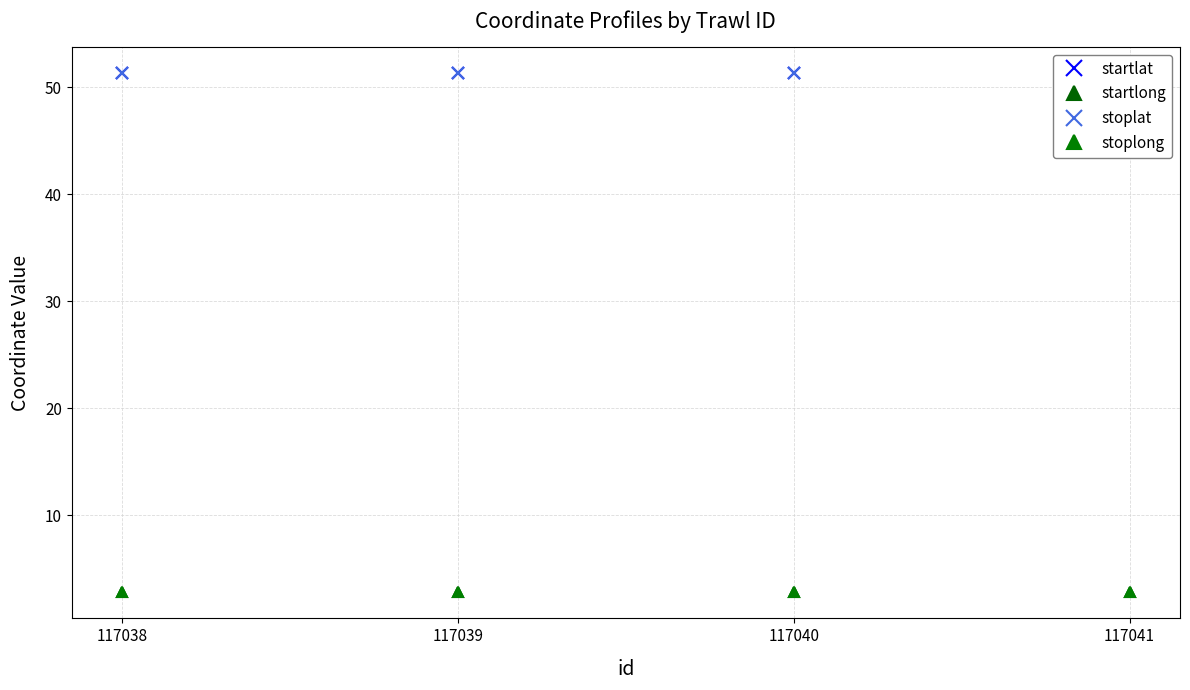

At 117041, list the series in order from smallest to largest.

stoplong, startlong, stoplat, startlat